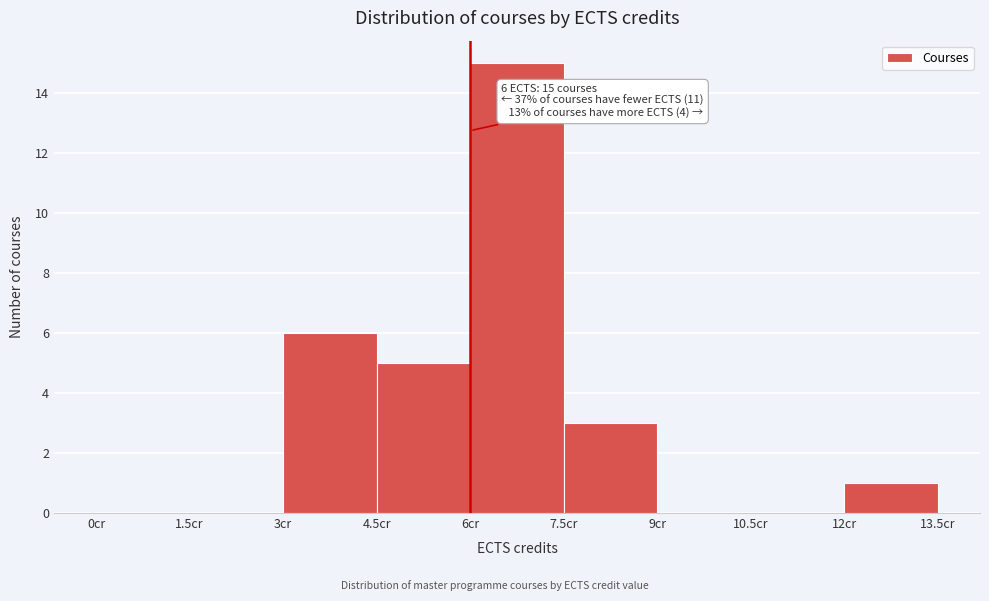

Over which range of the x-axis is the bar tallest?

6.0 to 7.5